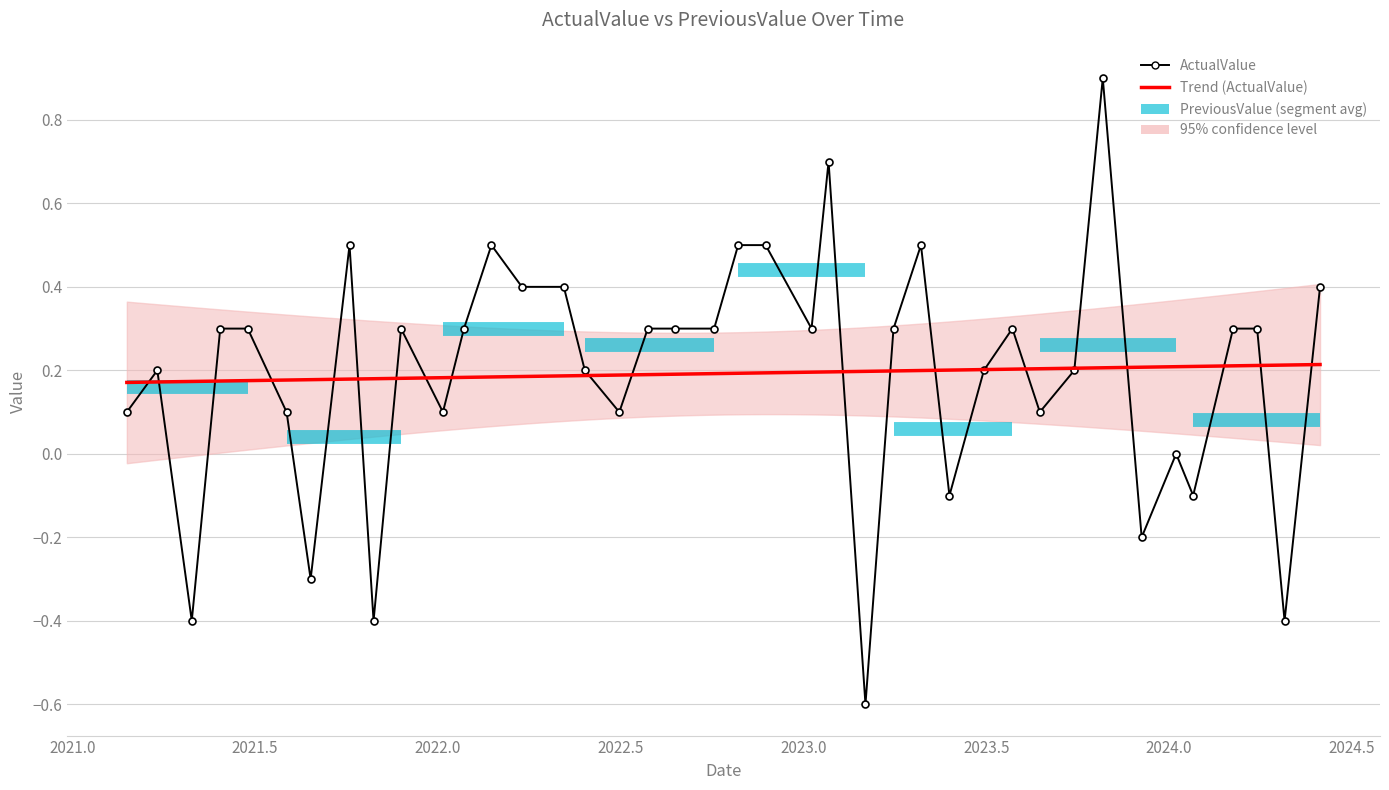

At how many categories does at least one series exceed 0?

39